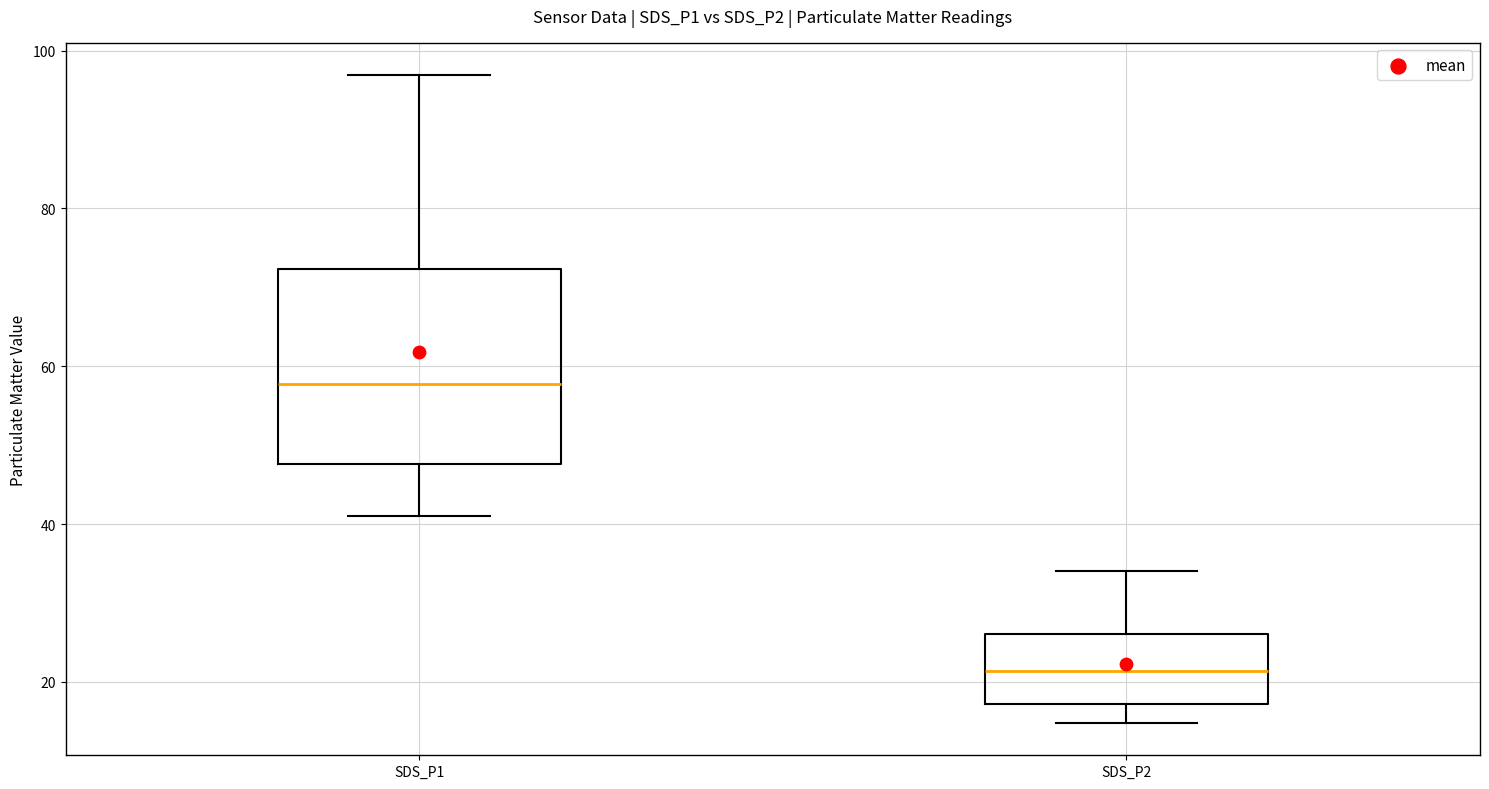

Where does the median line of the box for SDS_P1 sit on the y-axis? The values are not printed on the chart, so give them approximately, as read against the axis.

58